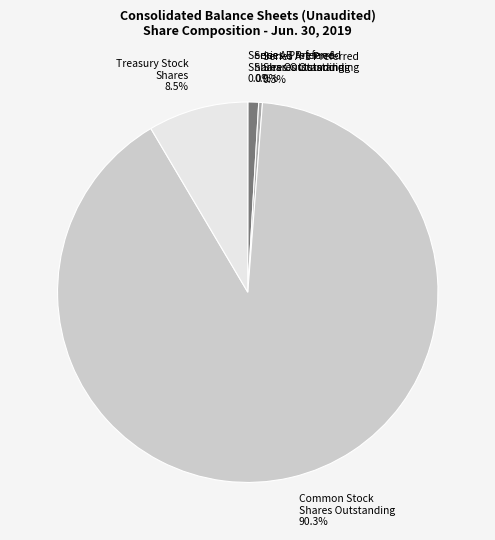

Which category has the biggest portion of the pie?

Common Stock Shares Outstanding